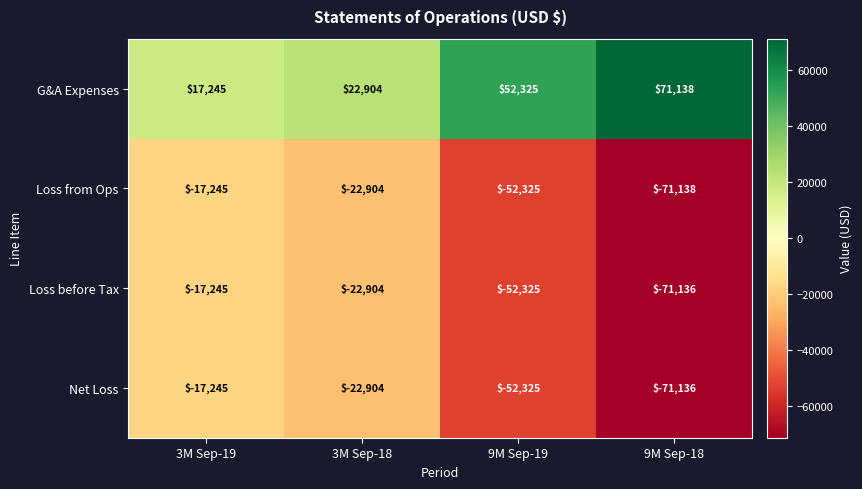

Is it true that Loss before Tax equals -13819 at 3M Sep-18?

False